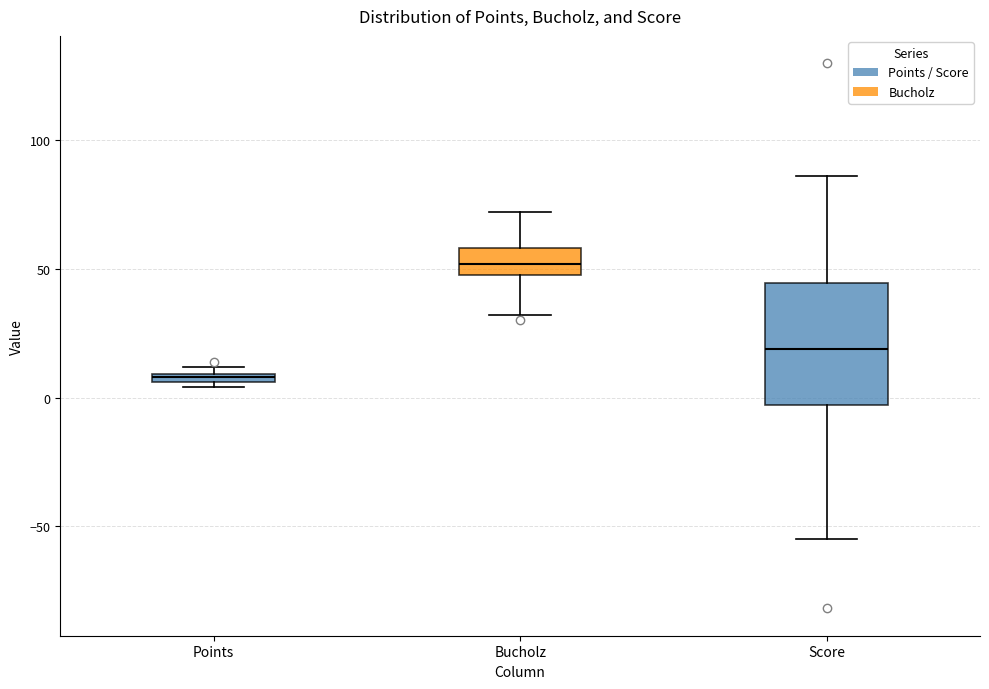

Which box has the highest median line?

Bucholz